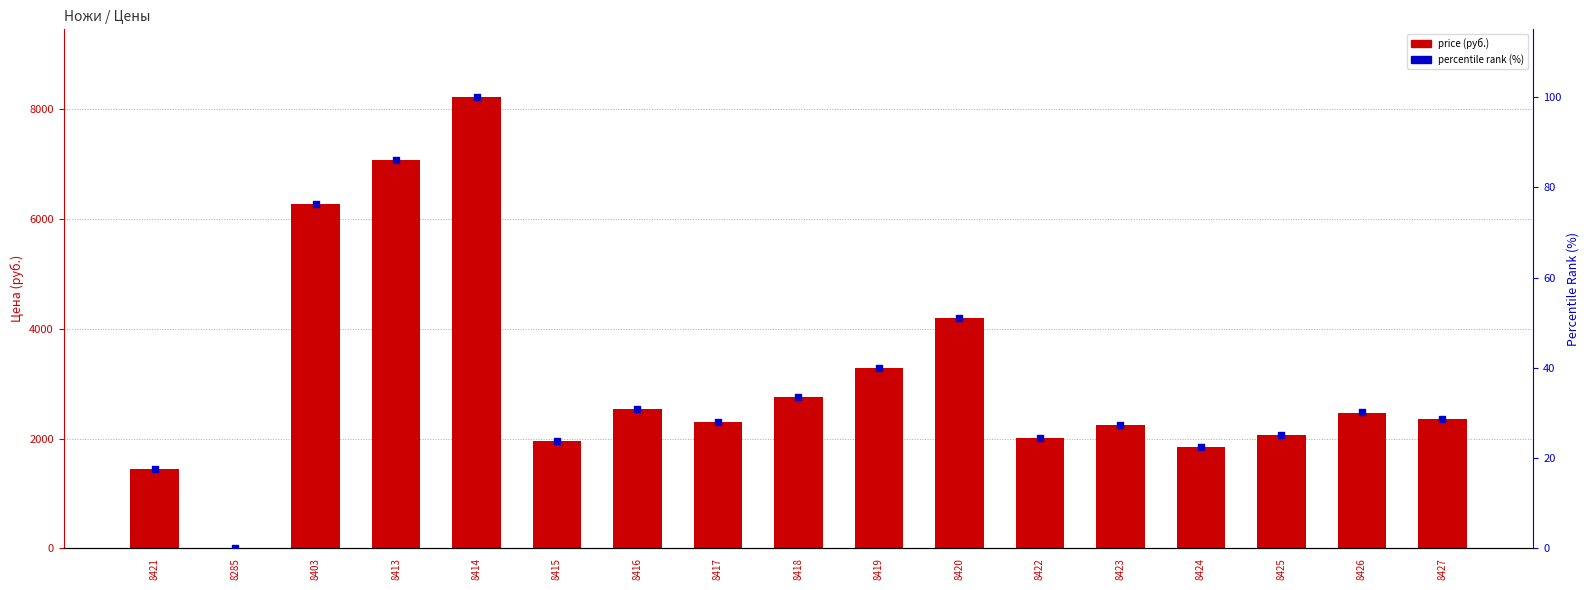

Which series contains the lowest Y value?

price (руб.)